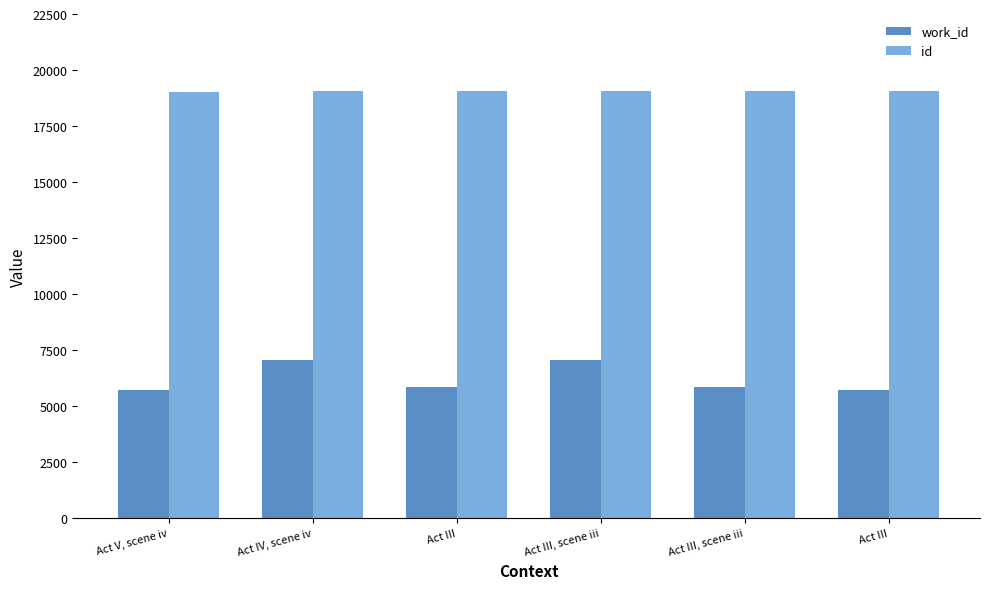

Is it true that work_id equals 11946 at Act IV, scene iv?

False